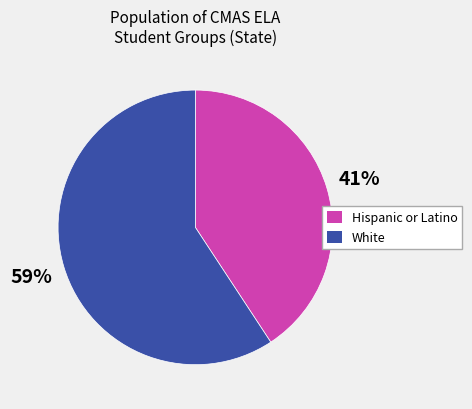

Is there any slice that represents more than half of the pie?

Yes